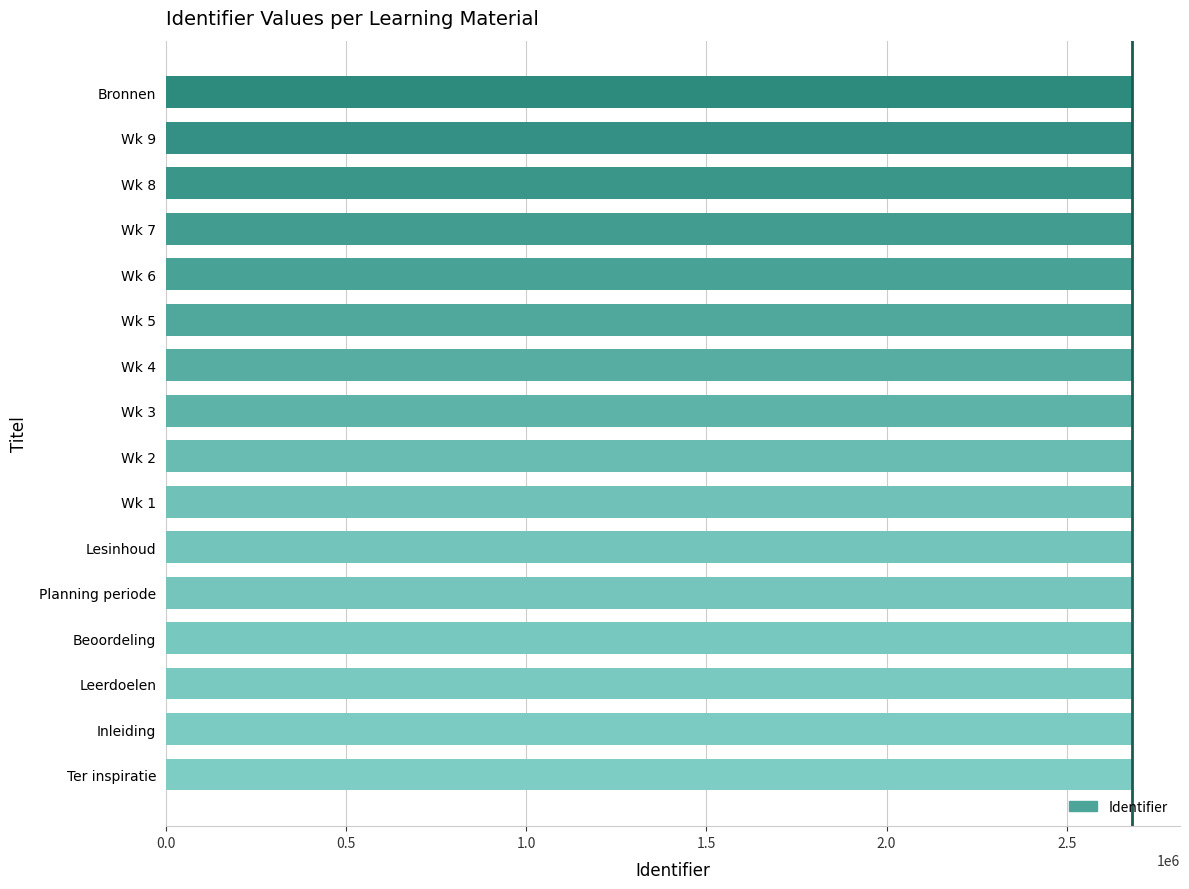

What is the ratio of the value at Beoordeling to the value at Ter inspiratie?

1.0